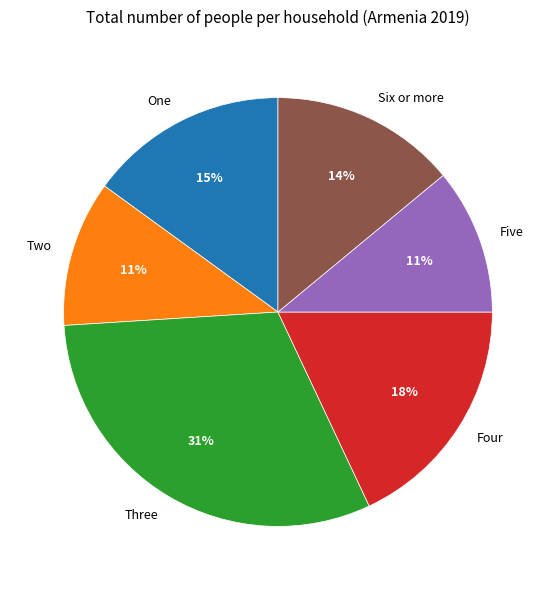

How many segments does this pie chart have?

6